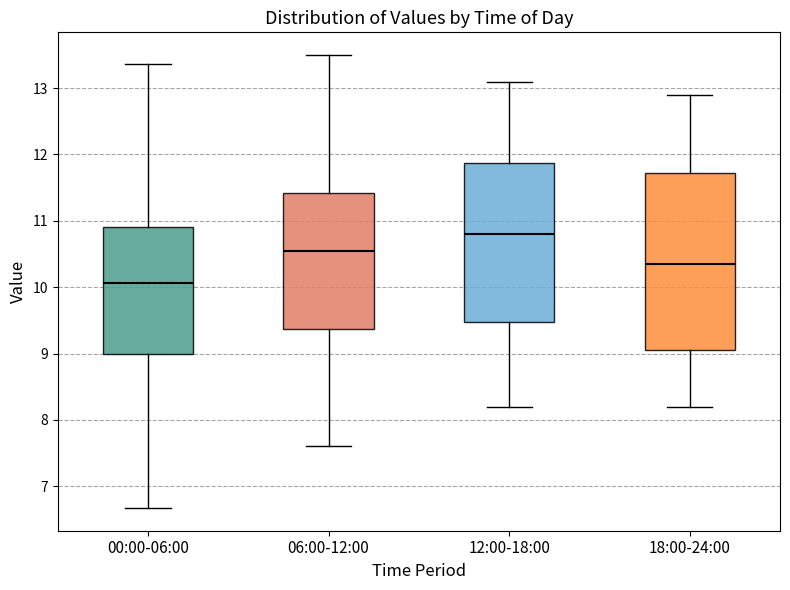

Comparing the boxes themselves (not the whiskers), which one is the tallest?

18:00-24:00